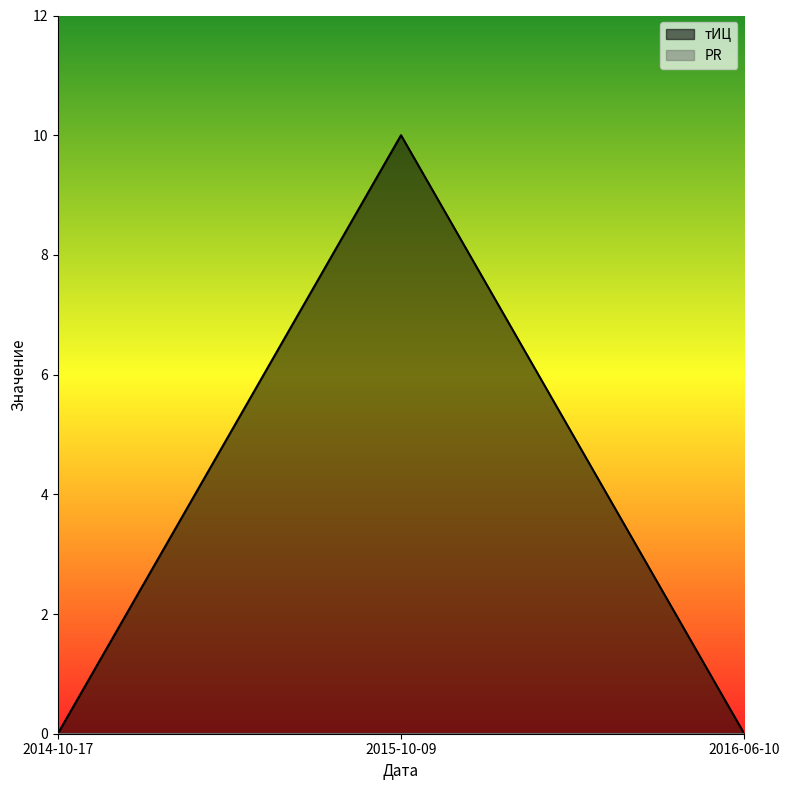

What is the difference between the values at 2016-06-10 and 2015-10-09?

10